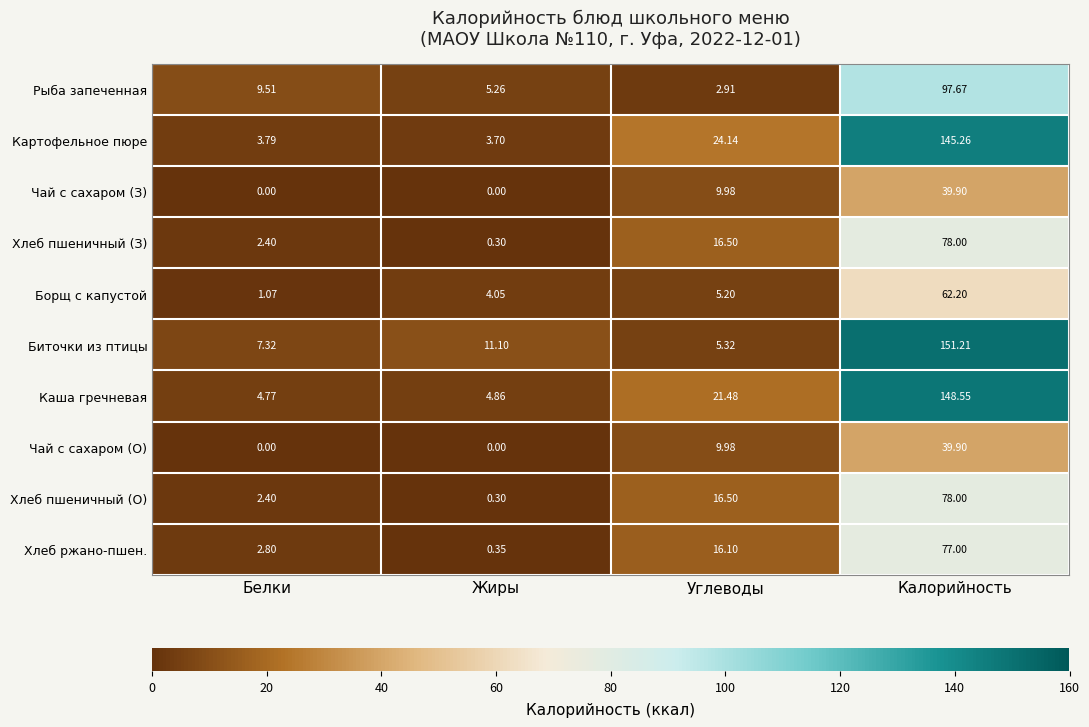

What is the greatest value displayed?

151.2